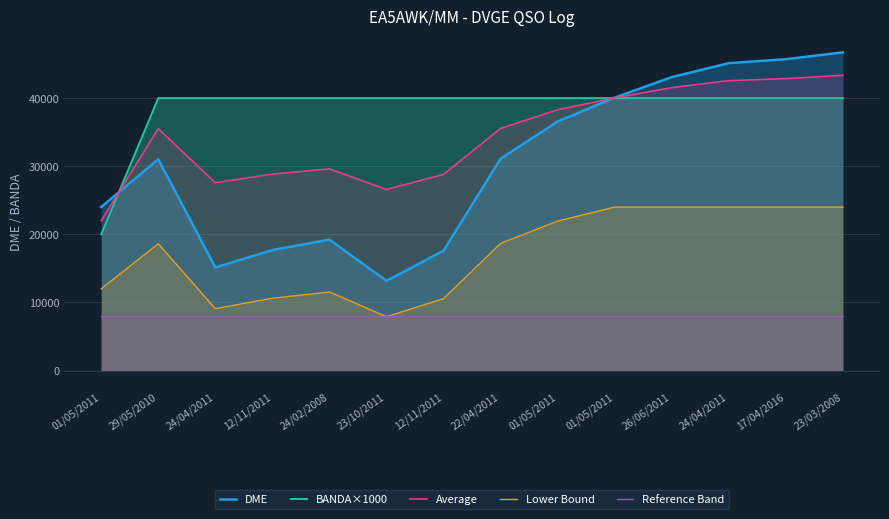

True or false: Average and Reference Band intersect in this chart.

False